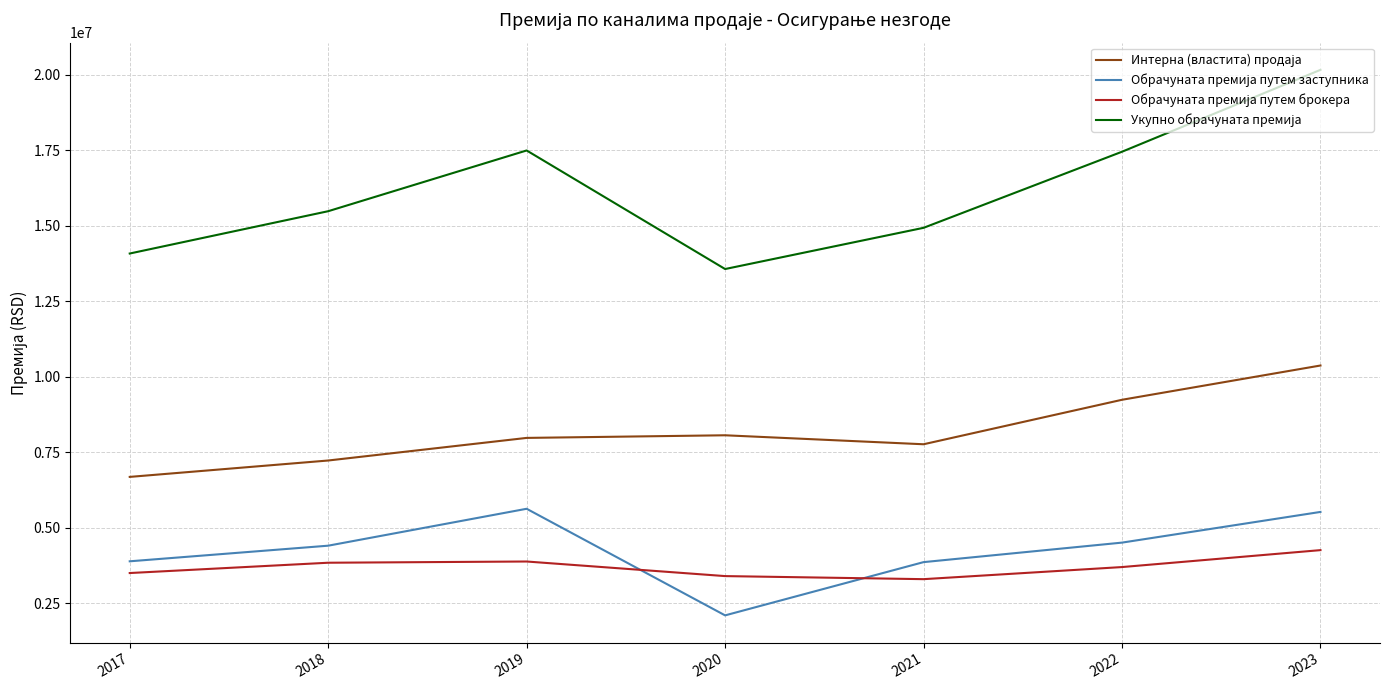

What is the greatest value displayed?

20155640.4